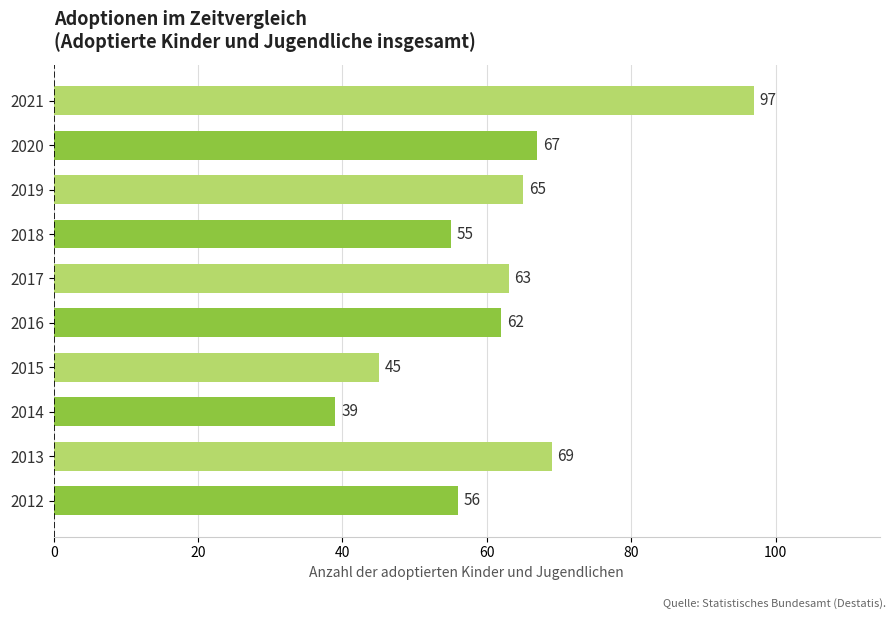

How many bars are there in total?

10